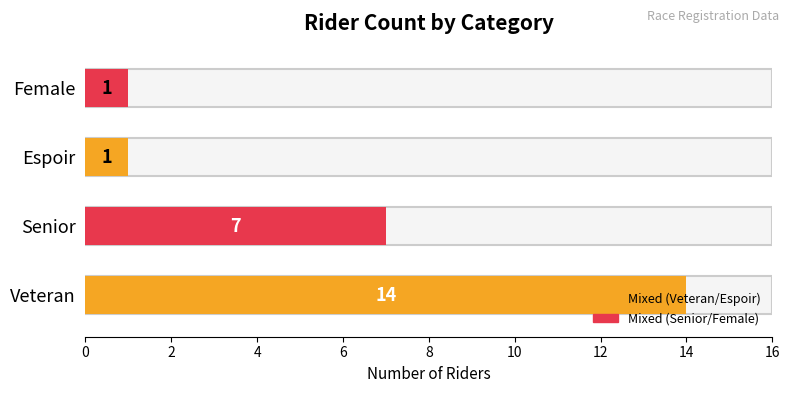

List the labels in order of value, largest first.

Veteran, Senior, Espoir, Female